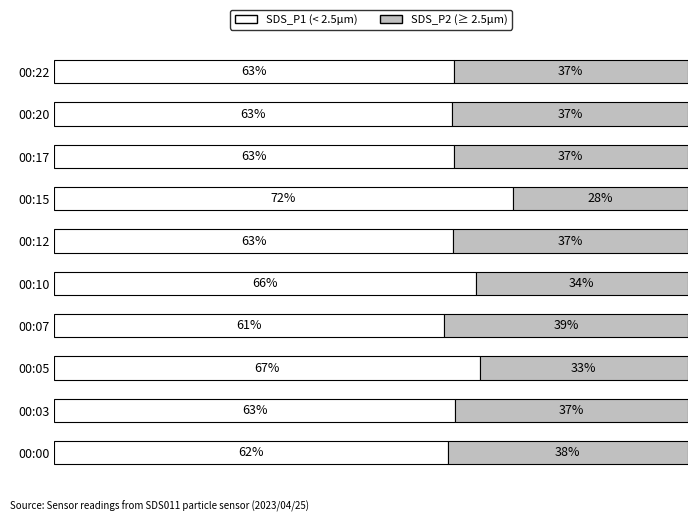

What are all the series names shown in the legend?

SDS_P1 (< 2.5μm), SDS_P2 (≥ 2.5μm)